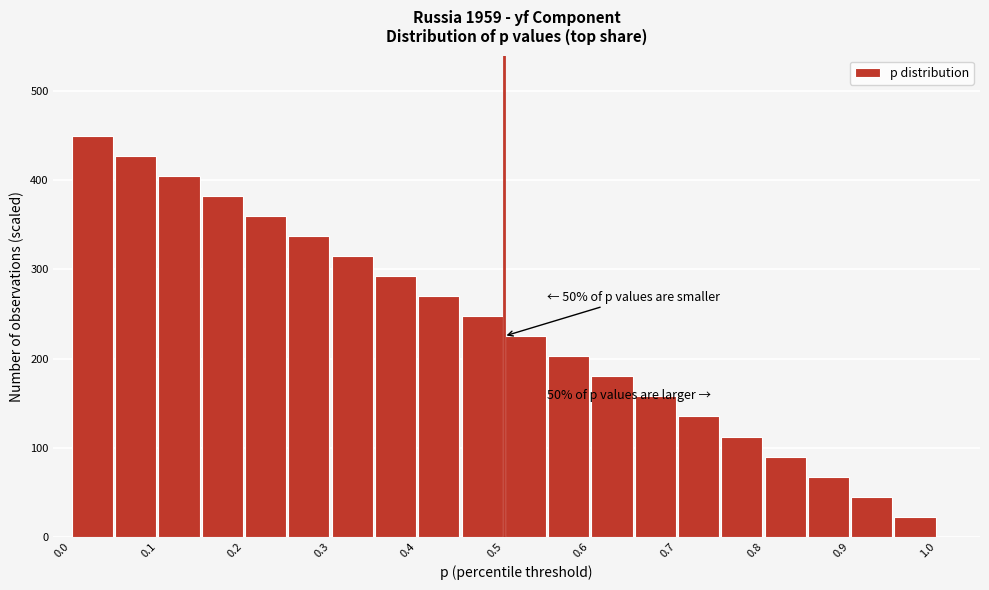

Over which range of the x-axis is the bar tallest?

0.00 to 0.05